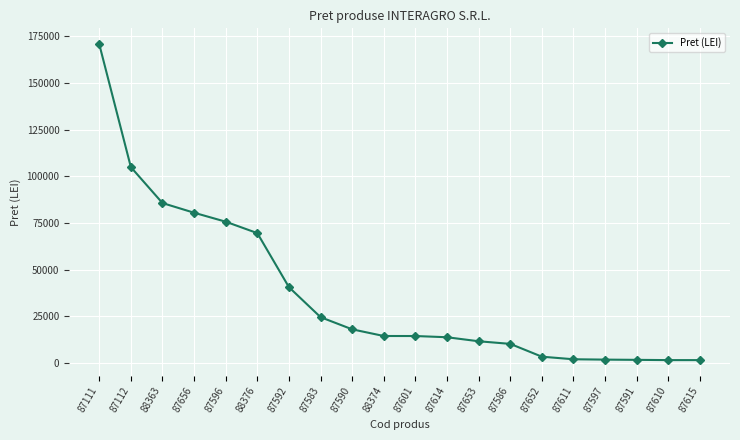

Which category has the highest value across all series?

87111